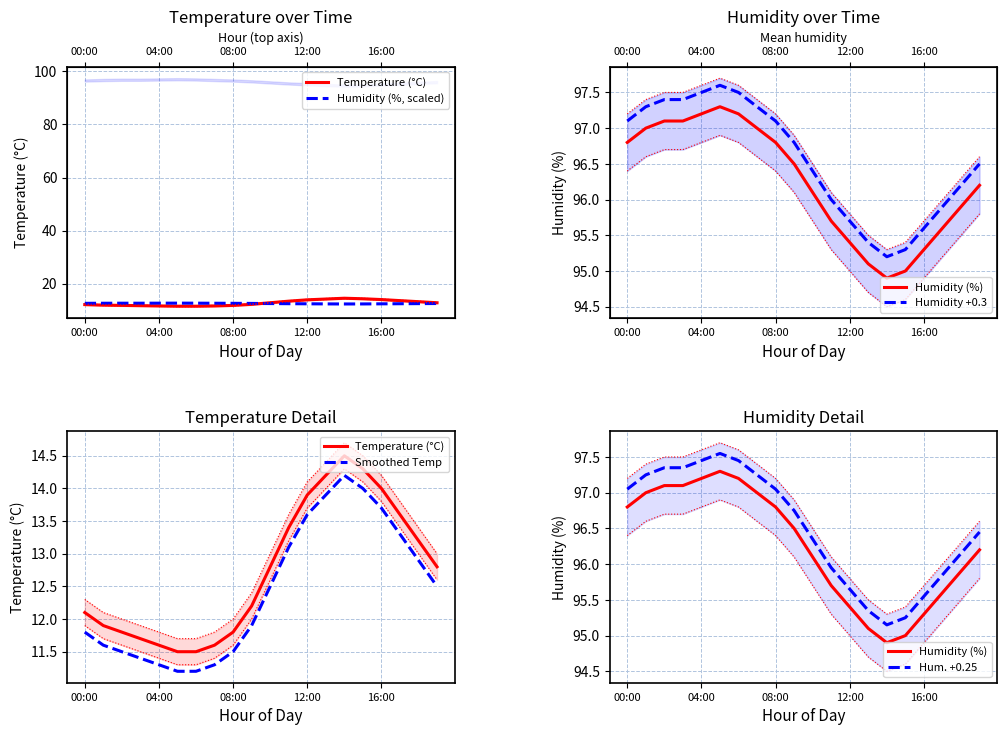

What position from the right is 10?

10